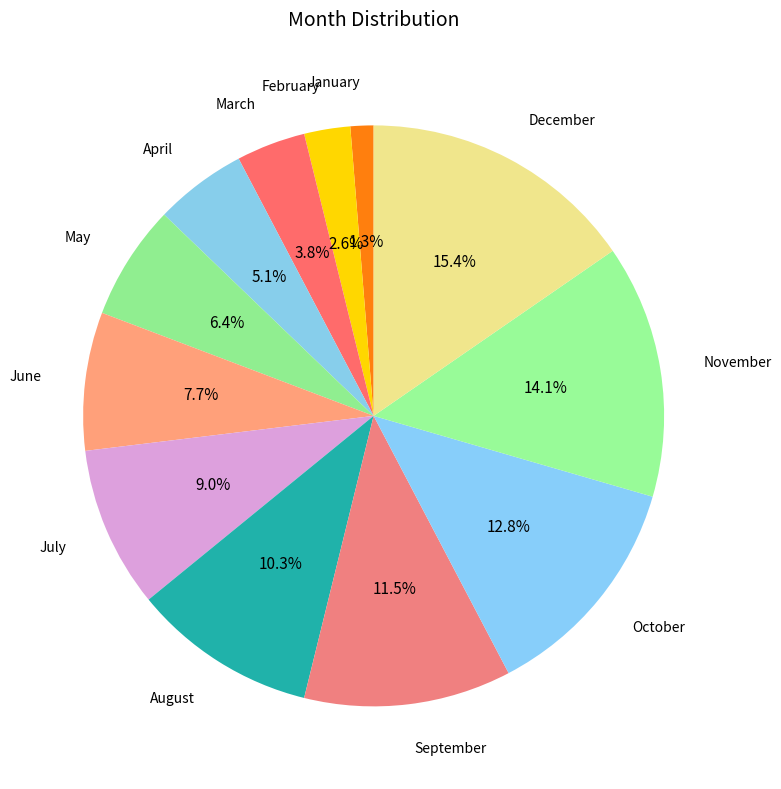

How many segments does this pie chart have?

12